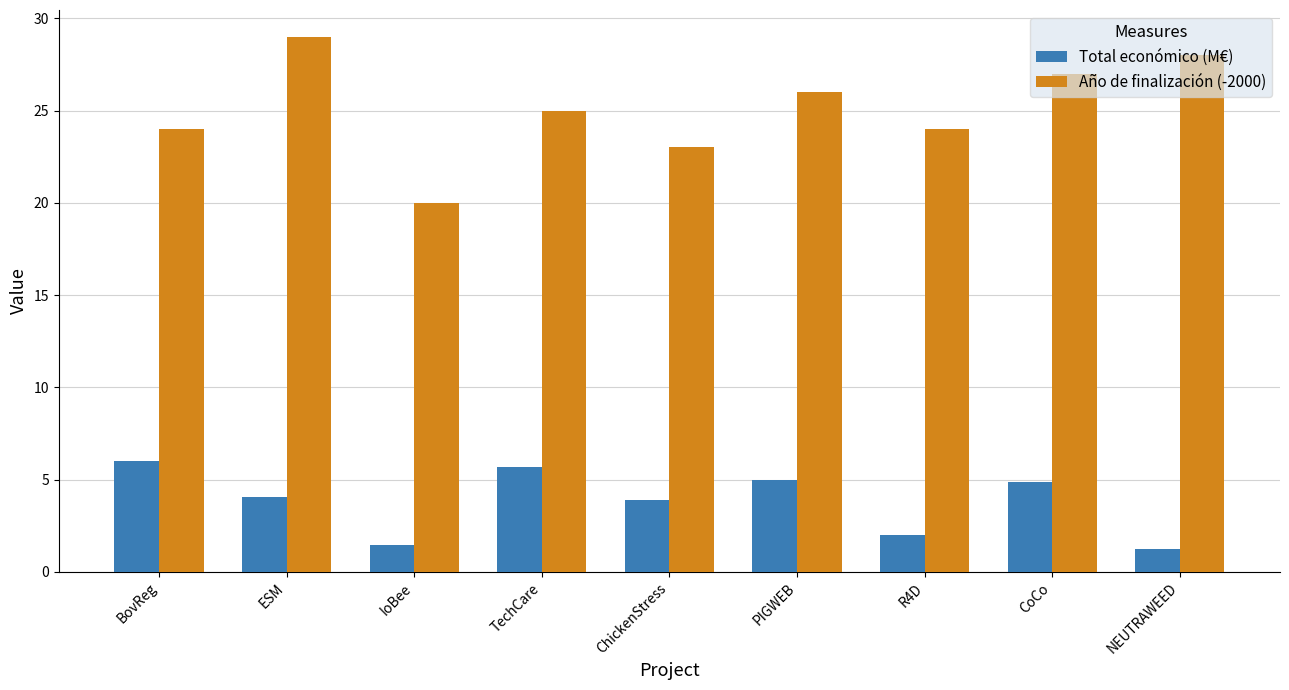

What is the sum of the Año de finalización (-2000) values at NEUTRAWEED and PIGWEB?

54.0